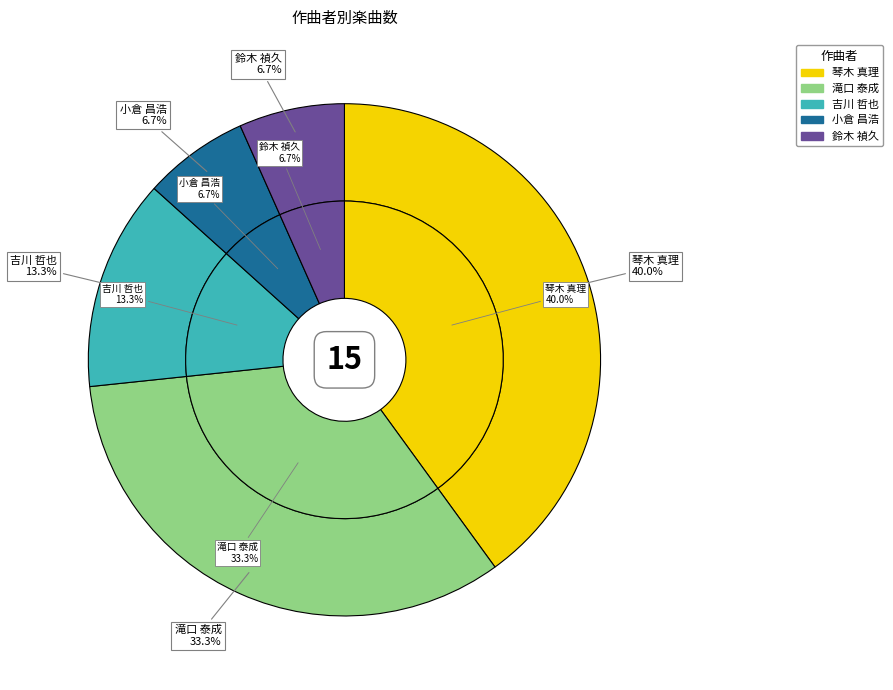

Which category has the biggest portion of the pie?

琴木 真理